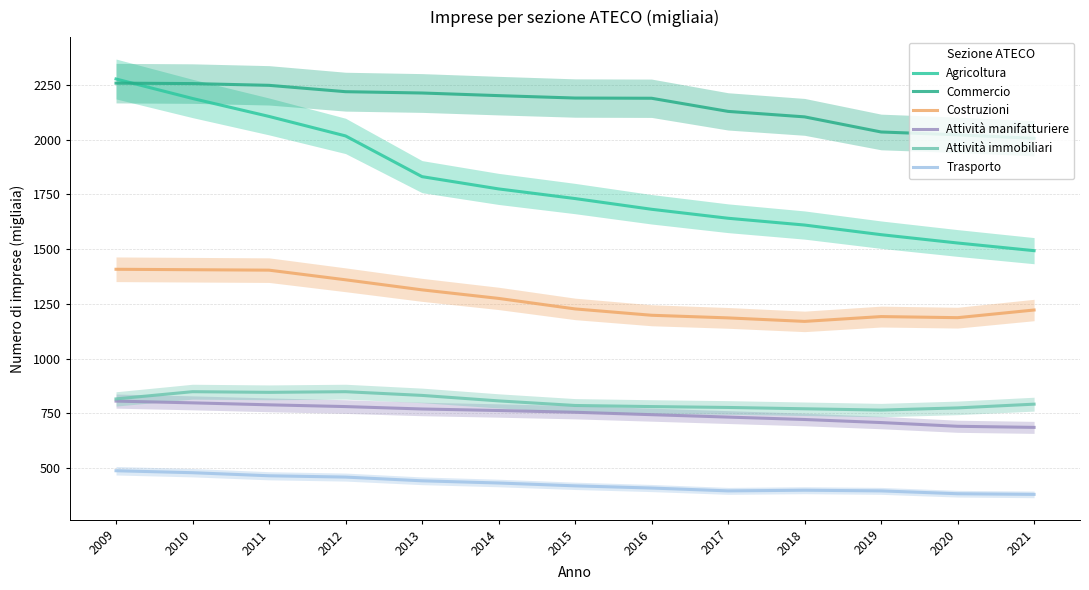

At which category does the chart reach its minimum across all series?

2021